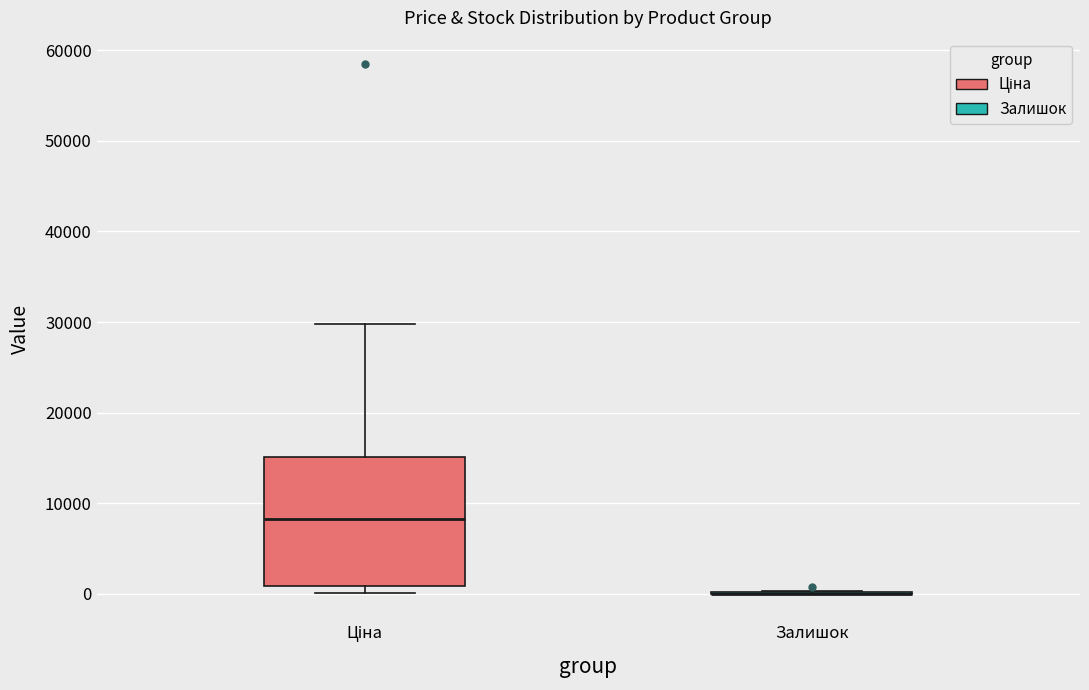

Reading left to right, transcribe this box plot: for each box, give where its median line is, the range the box spans, and where its two whiskers end, as read against the y-axis. The values are not printed on the chart, so give them approximately, as read against the axis.

Ціна: median 8000, box 1000 to 15000, whiskers 0 to 30000
Залишок: box collapsed to a line at 0, whiskers 0 to 0